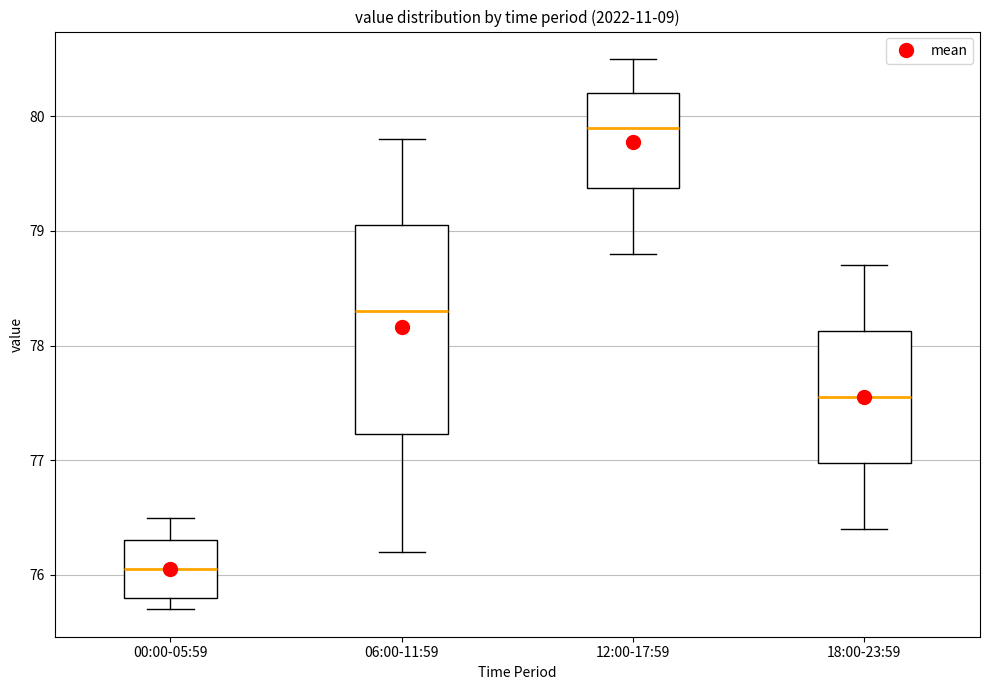

Where does the lower whisker of the box for 06:00-11:59 end on the y-axis? The values are not printed on the chart, so give them approximately, as read against the axis.

76.2